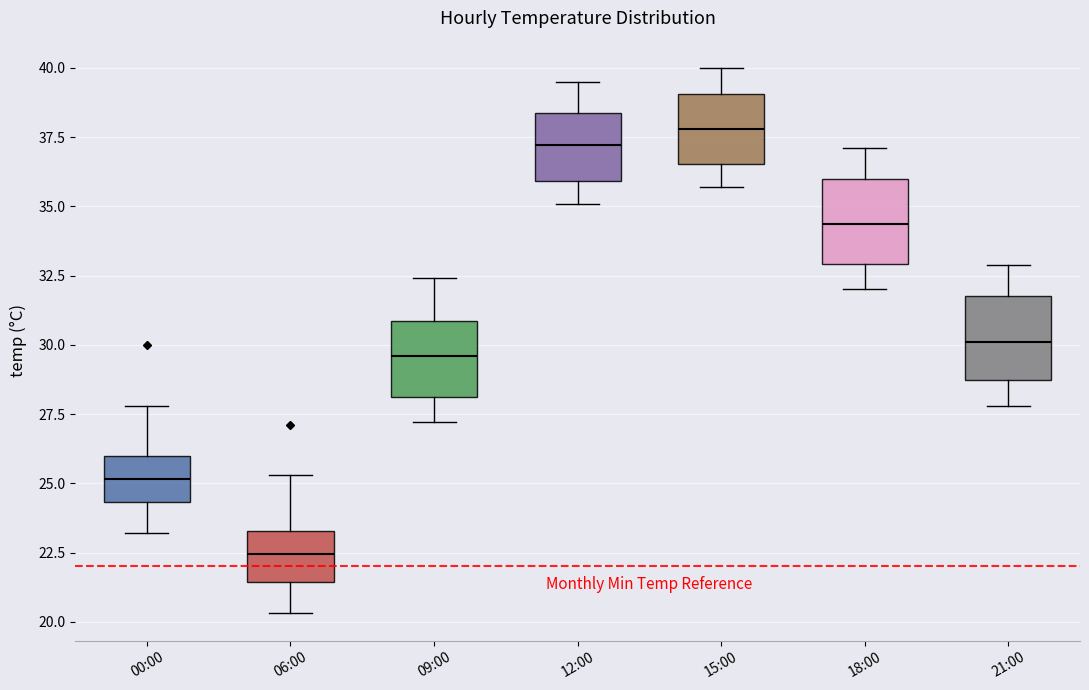

Which box has the highest median line?

15:00